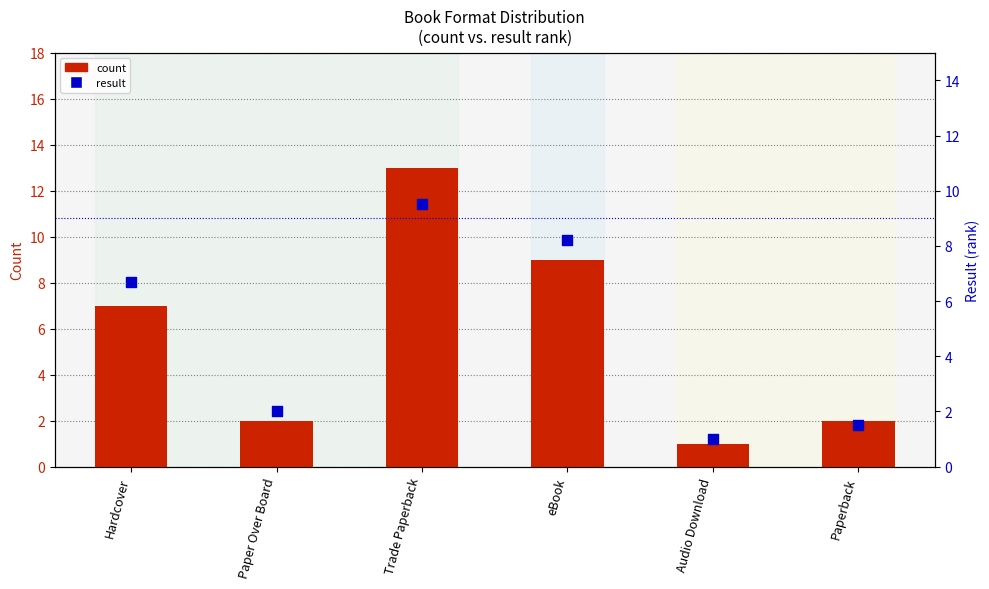

What are all the series names shown in the legend?

count, result